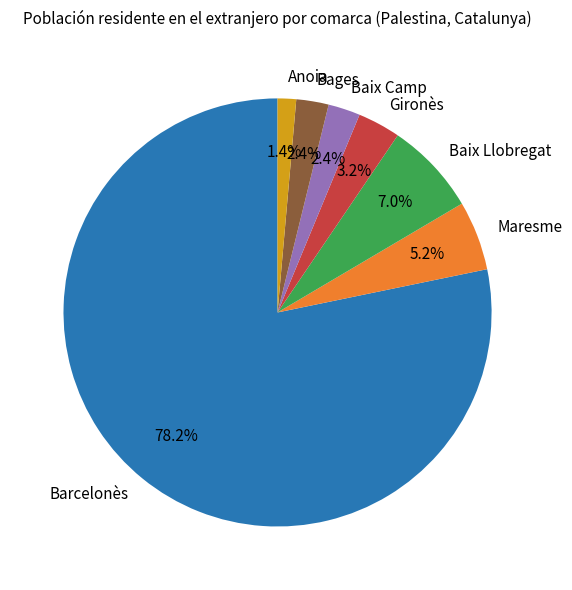

What is the ratio of the value at Anoia to the value at Baix Camp?

0.6